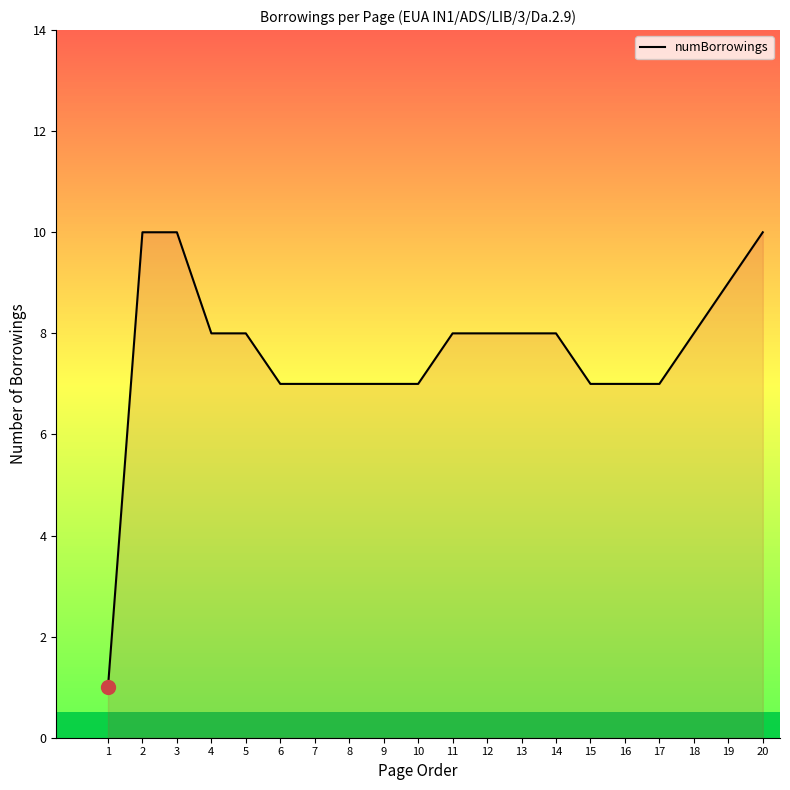

Does the chart have visible grid lines?

No